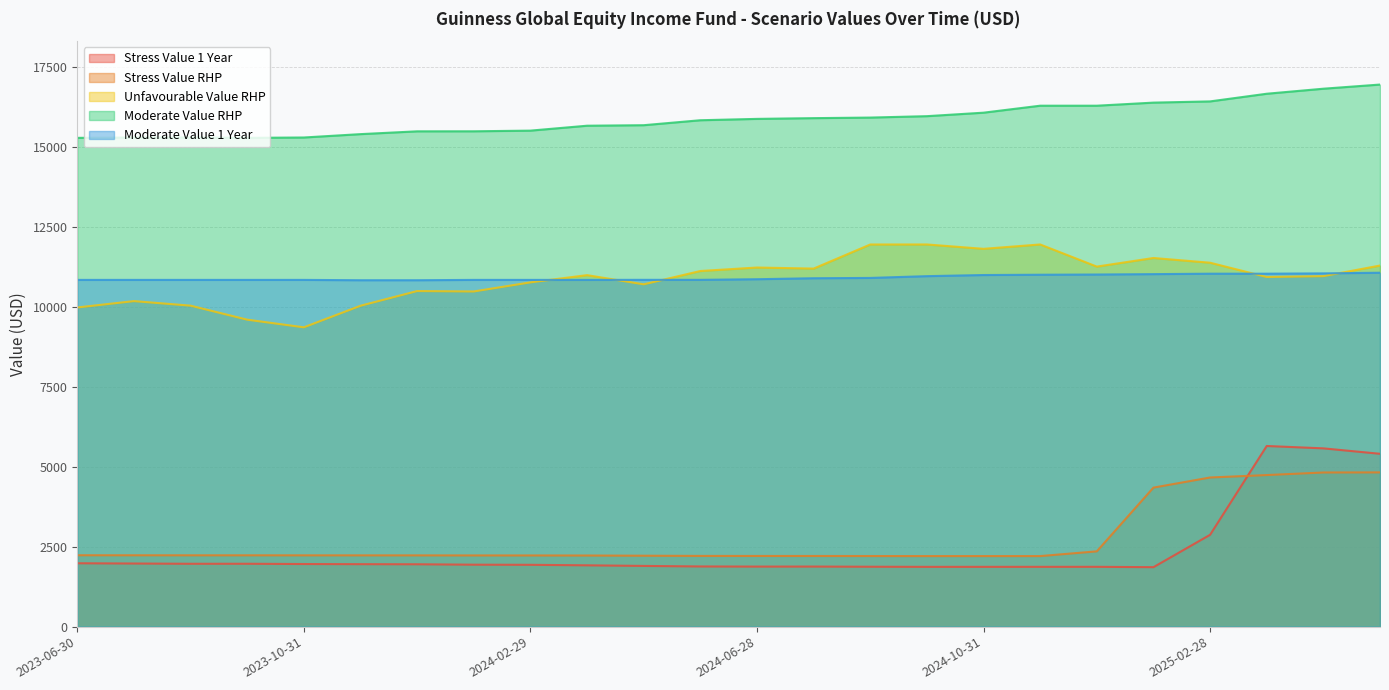

What is the difference between the maximum and minimum values in the Moderate Value RHP series?

1667.2